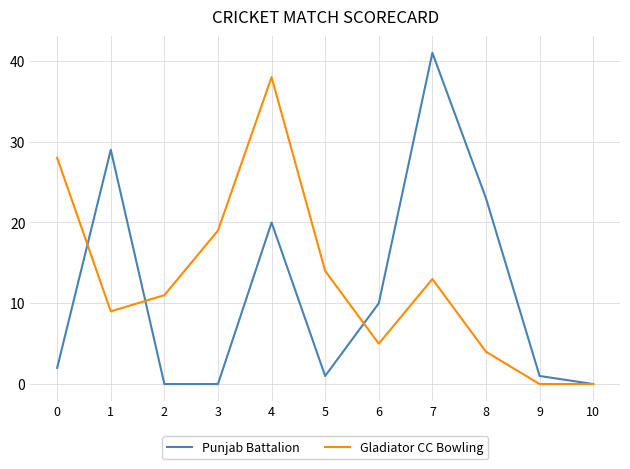

Which series has the widest spread of values?

Punjab Battalion